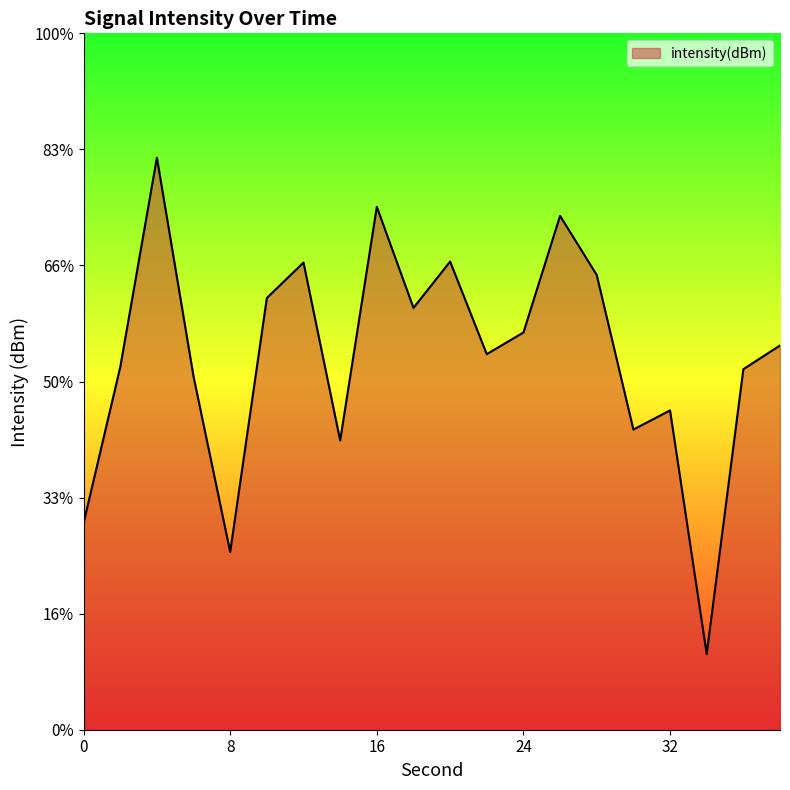

Which label corresponds to the smallest value in the chart?

34